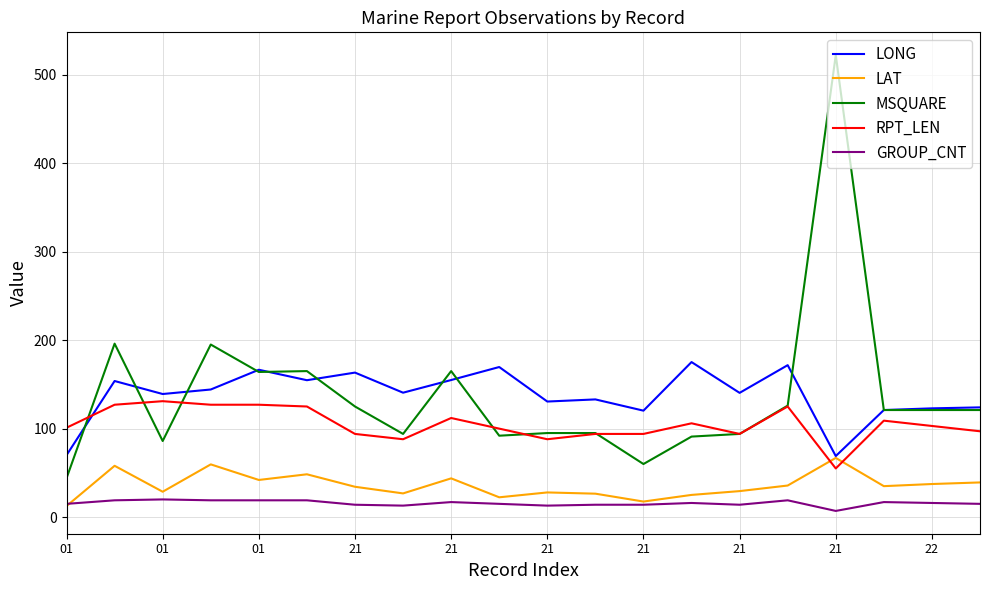

Does the chart have visible grid lines?

Yes